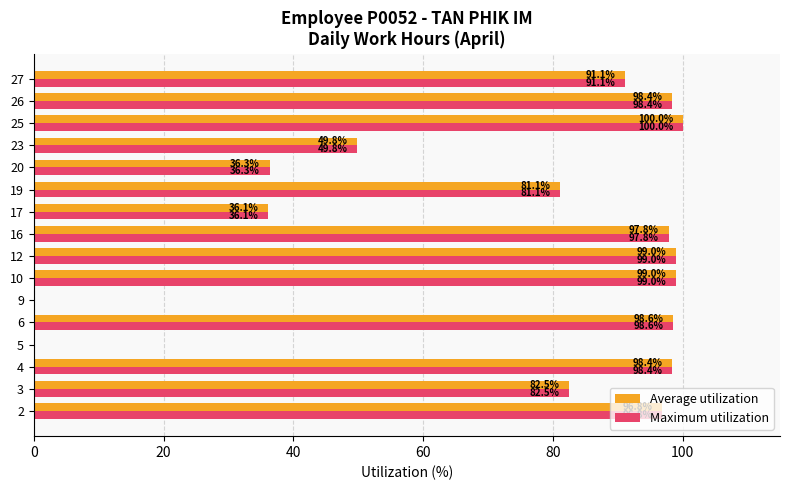

At which label is Maximum utilization closest to 50?

23